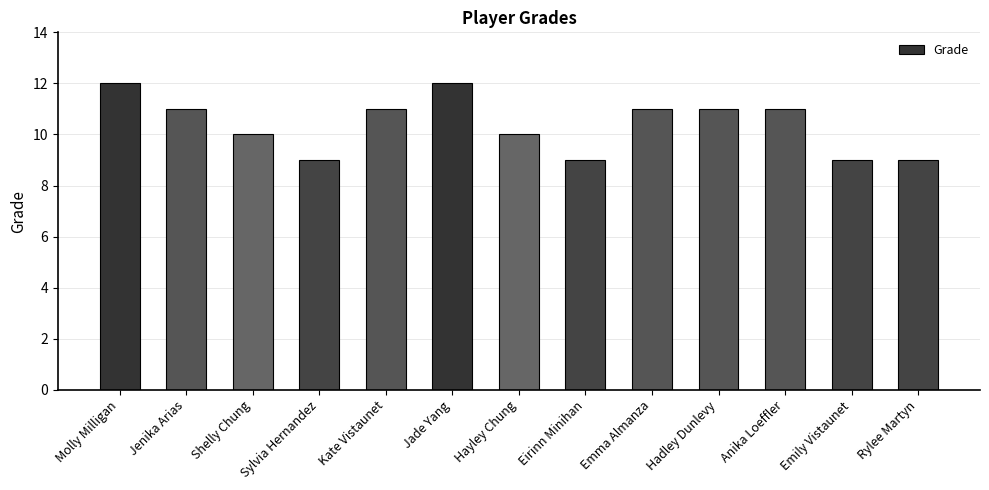

Approximately how many times larger is the value at Molly Milligan compared to Kate Vistaunet?

1.1